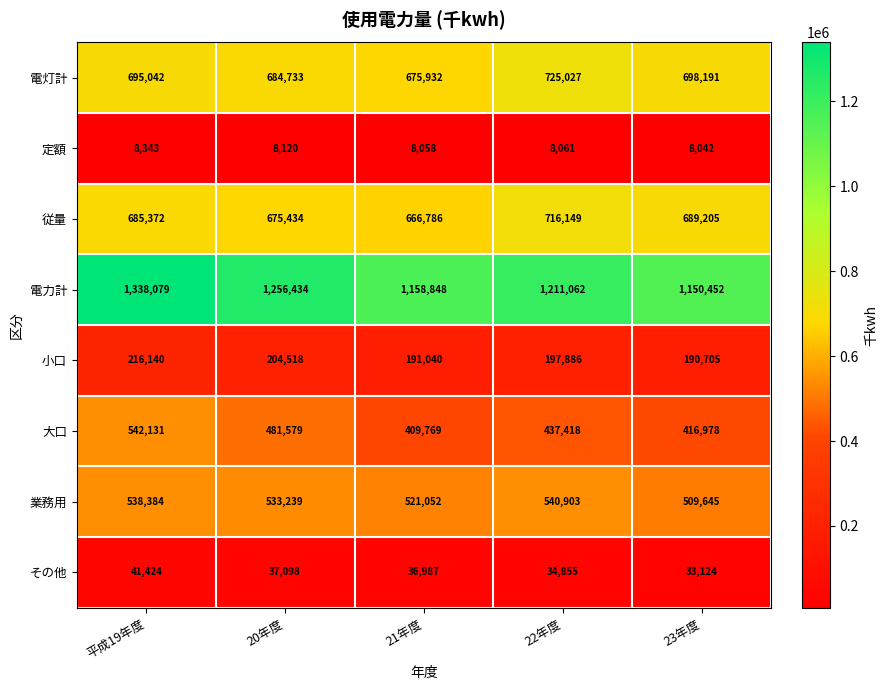

Read the 電力計 value at 平成19年度, to the nearest 10.

1338080